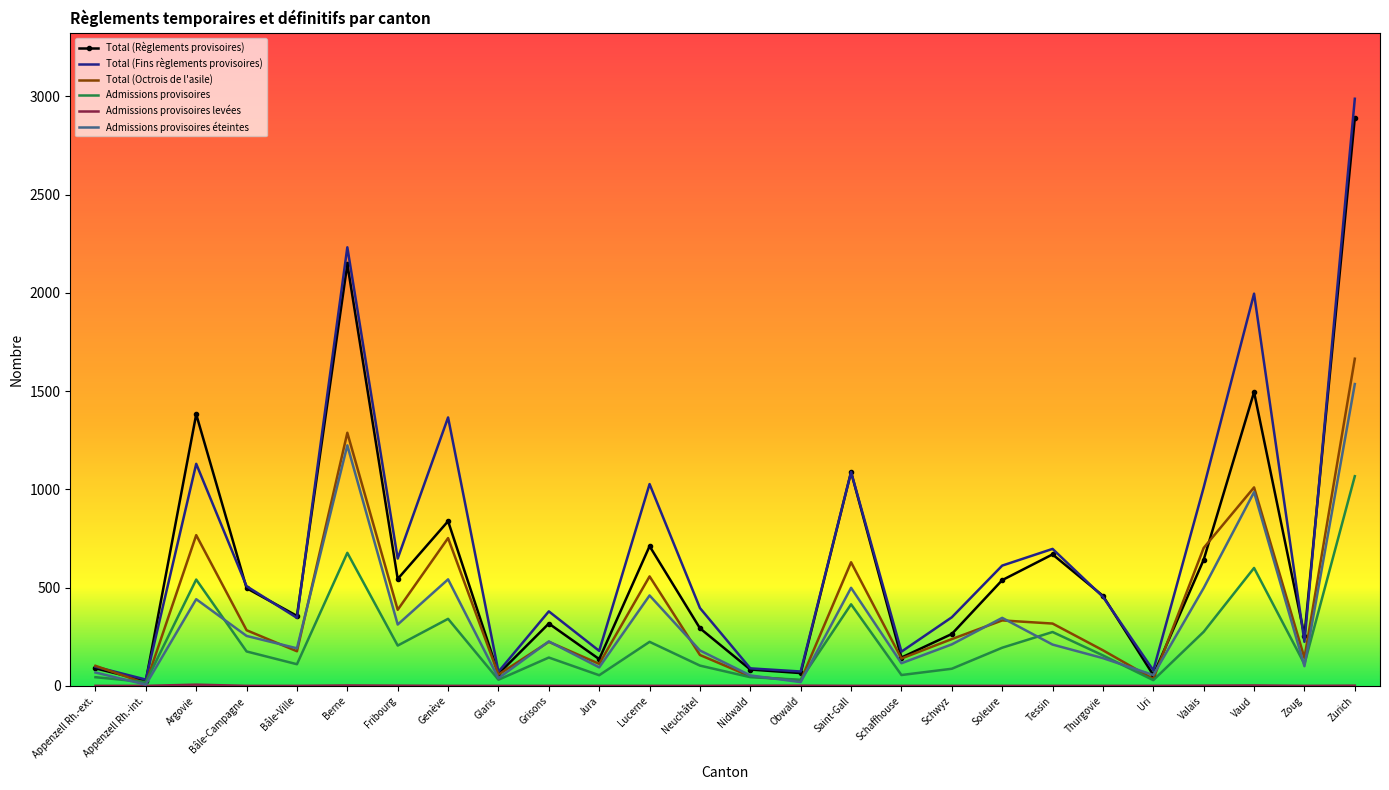

Read the Admissions provisoires value at Soleure.

194